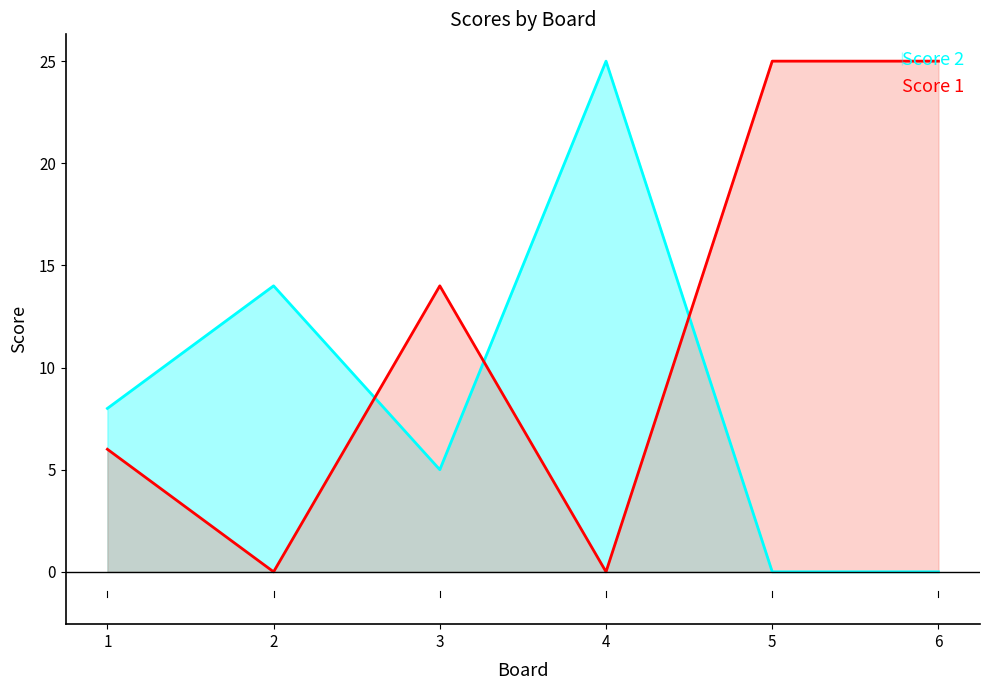

Rank the series at 3 from lowest to highest value.

Score 2, Score 1